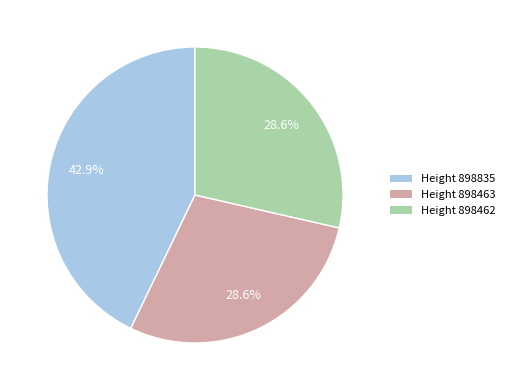

Which slice is the largest?

Height 898835